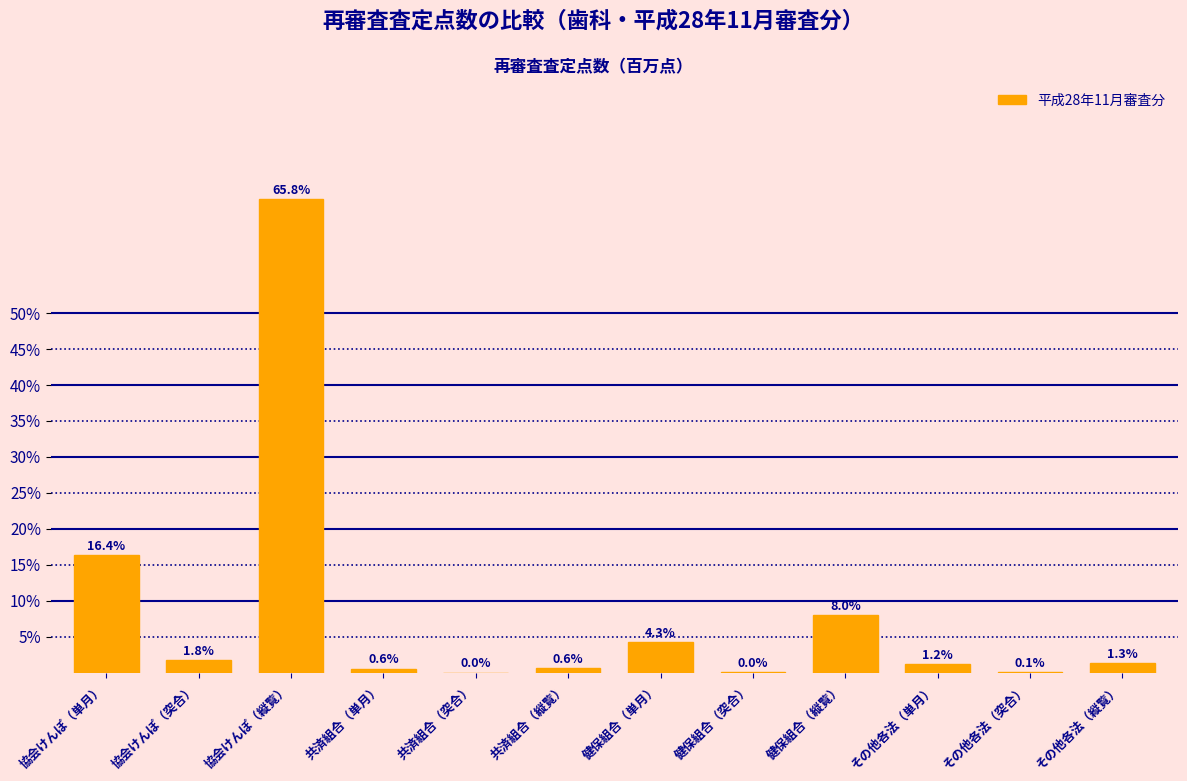

Between 共済組合（縦覧） and 健保組合（縦覧）, which is larger?

健保組合（縦覧）